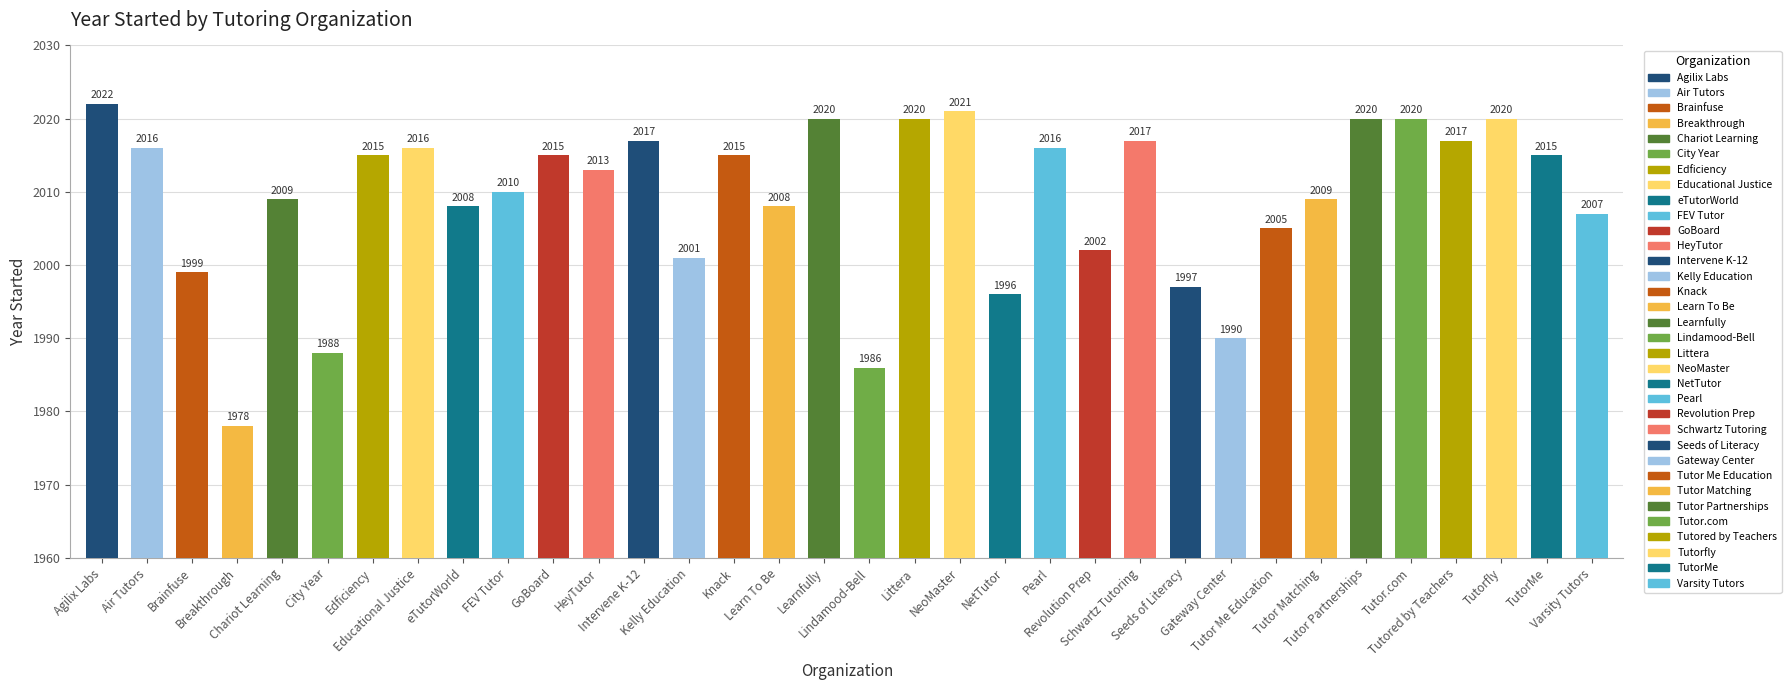

What is the label of the 3rd bar from the left?

Brainfuse